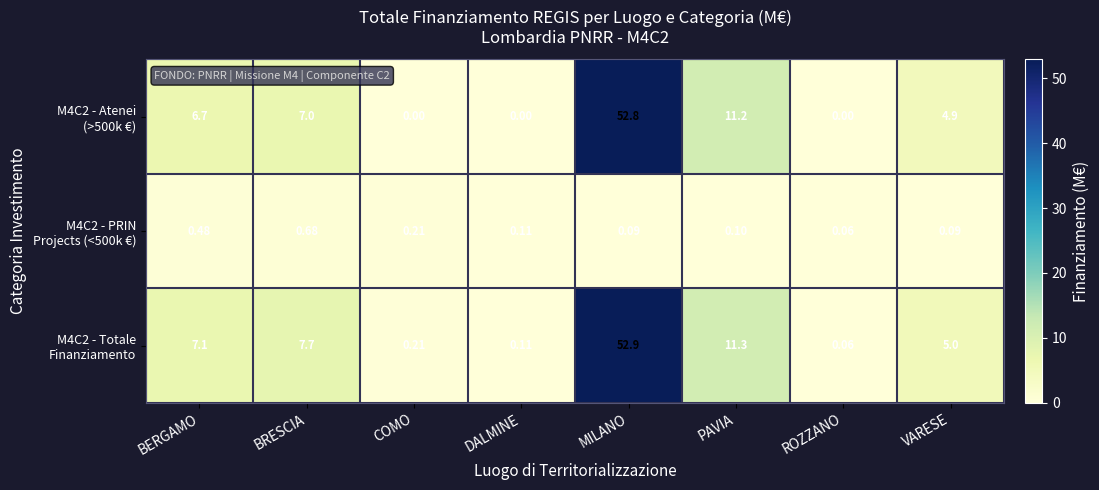

Which label corresponds to the largest value in the chart?

MILANO